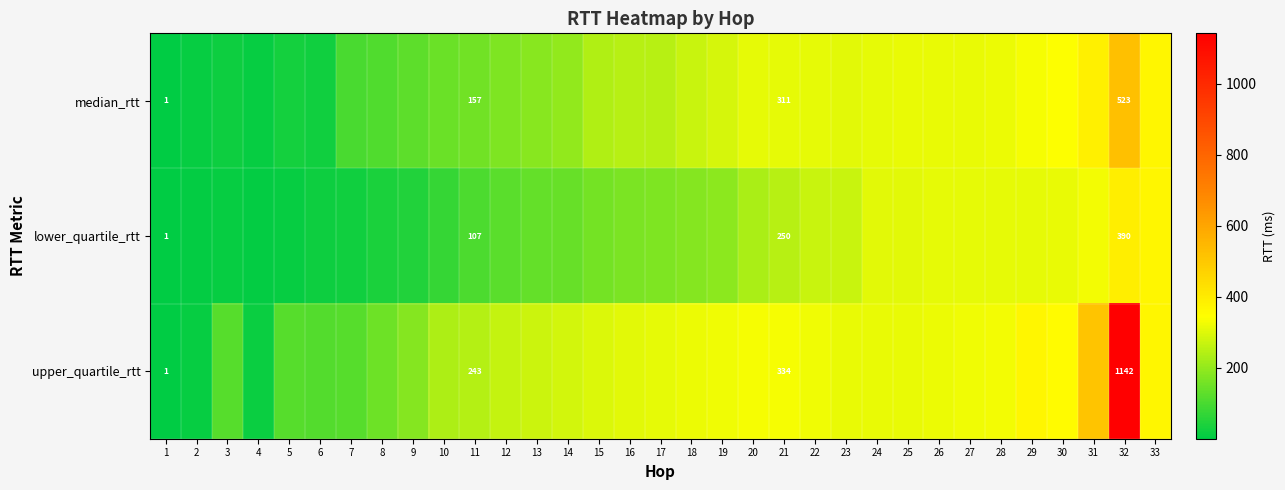

What is the average value of the lower_quartile_rtt series?

179.1